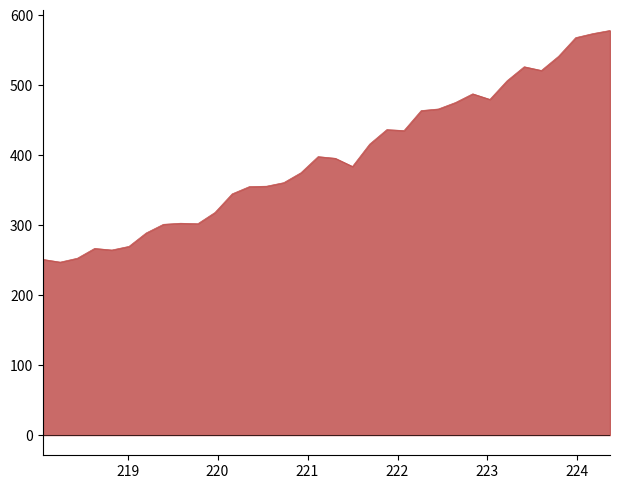

What is the difference between the maximum and minimum values?

331.0